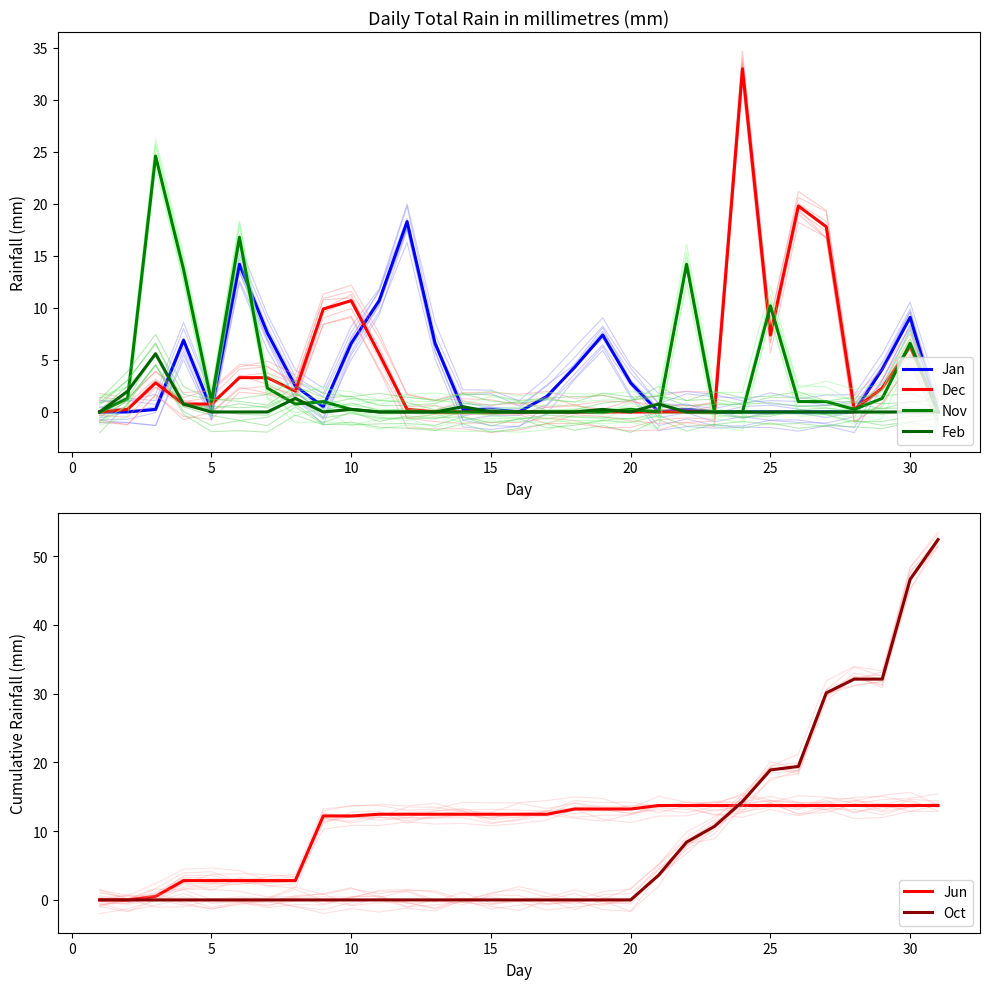

The value of Feb at 15 is 3.3. True or false?

False